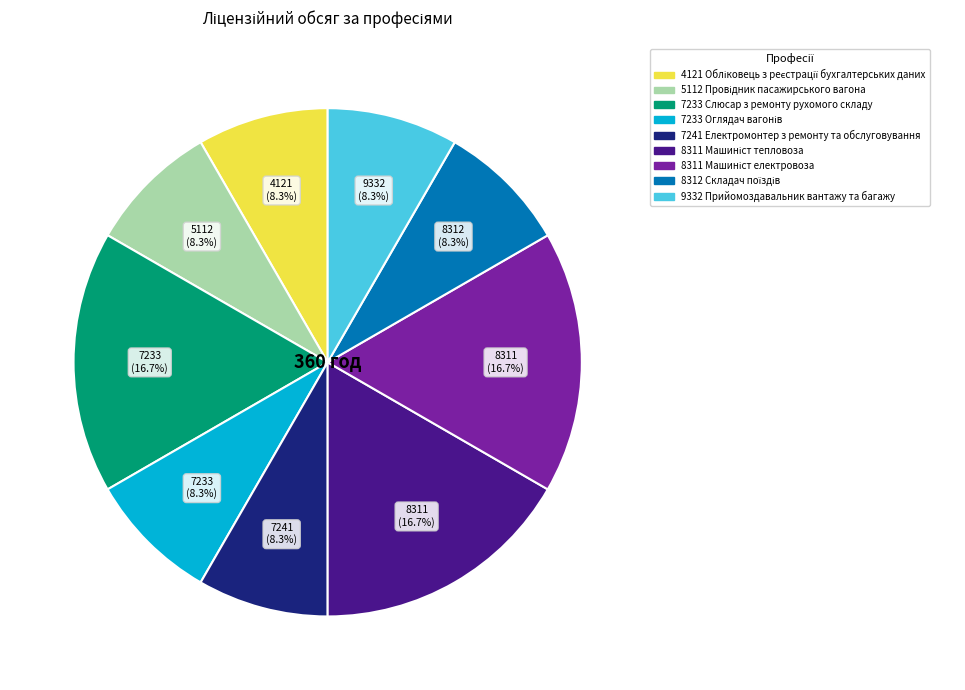

Count the number of slices in the pie.

9